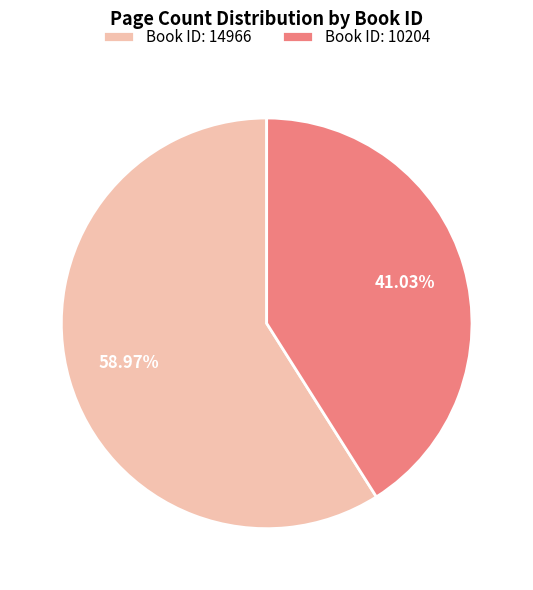

Rank the categories by value from lowest to highest.

Book ID: 10204, Book ID: 14966